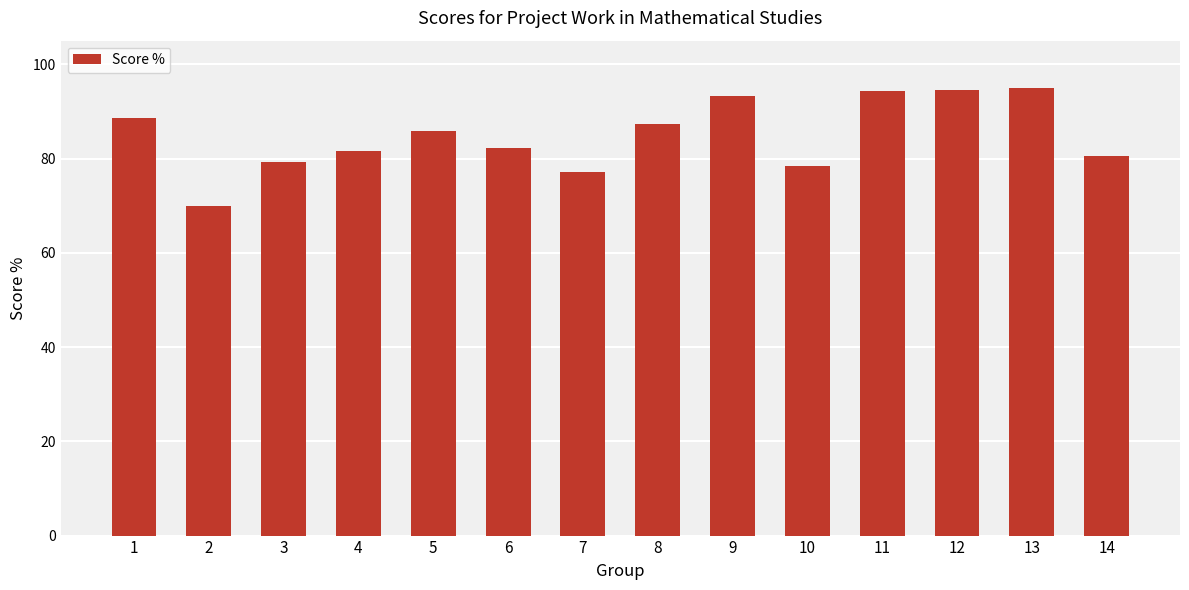

What is the value of the 6th bar from the left?

82.3